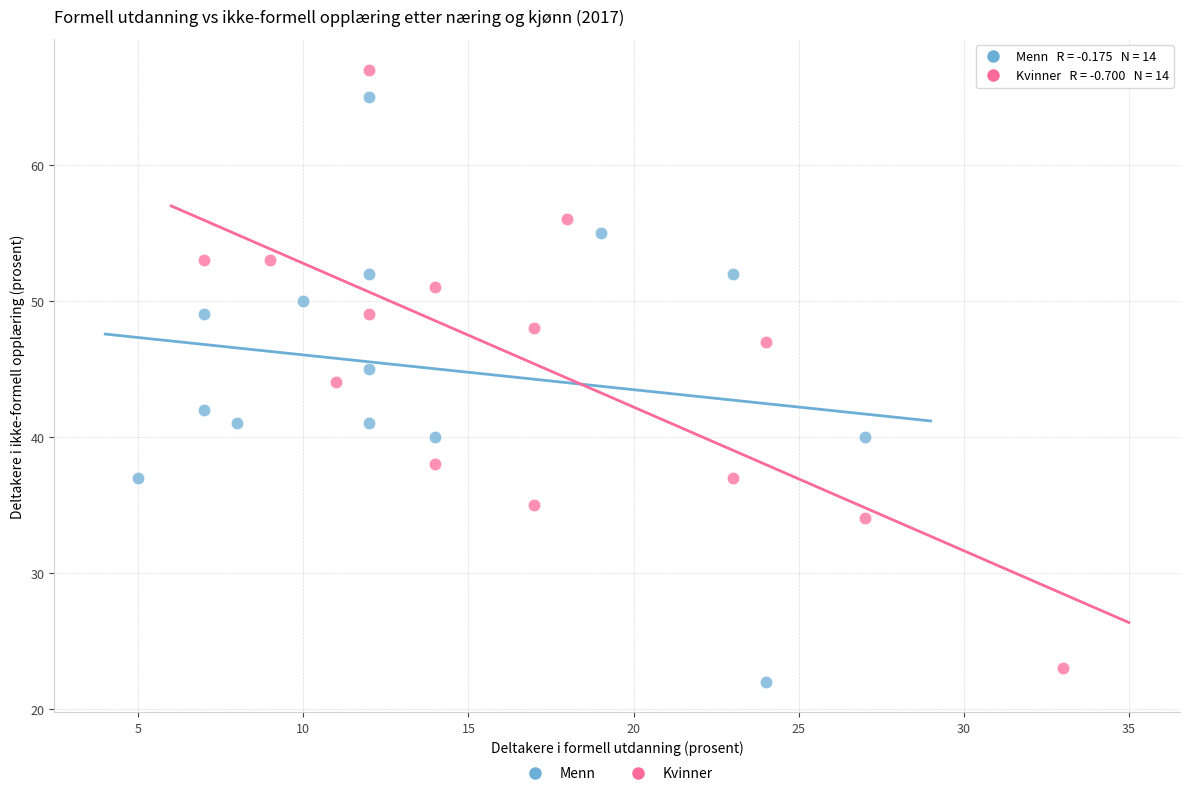

Which series has the largest Y range (max minus min)?

Kvinner